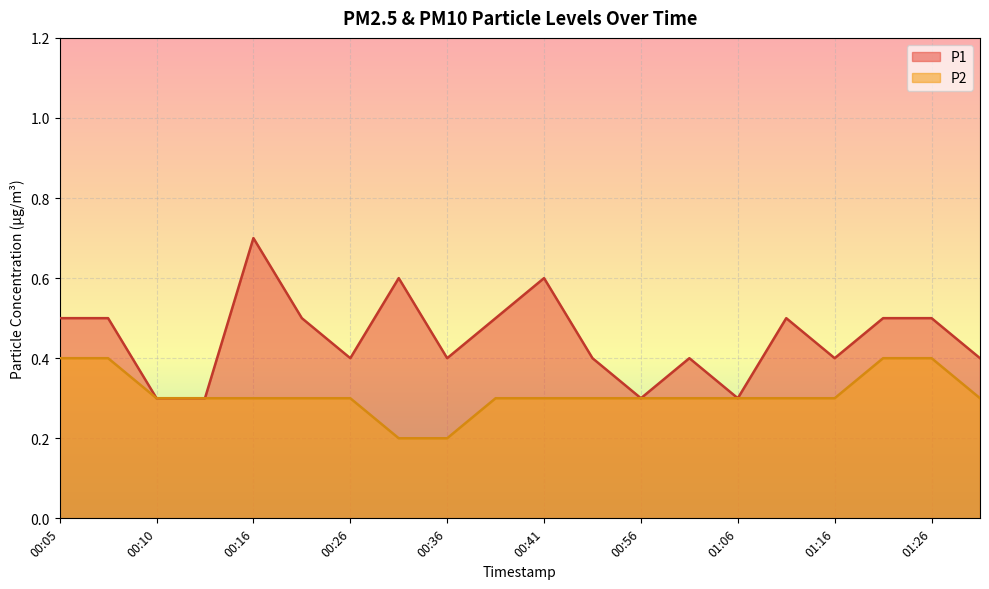

At which category does the chart reach its peak across all series?

00:16